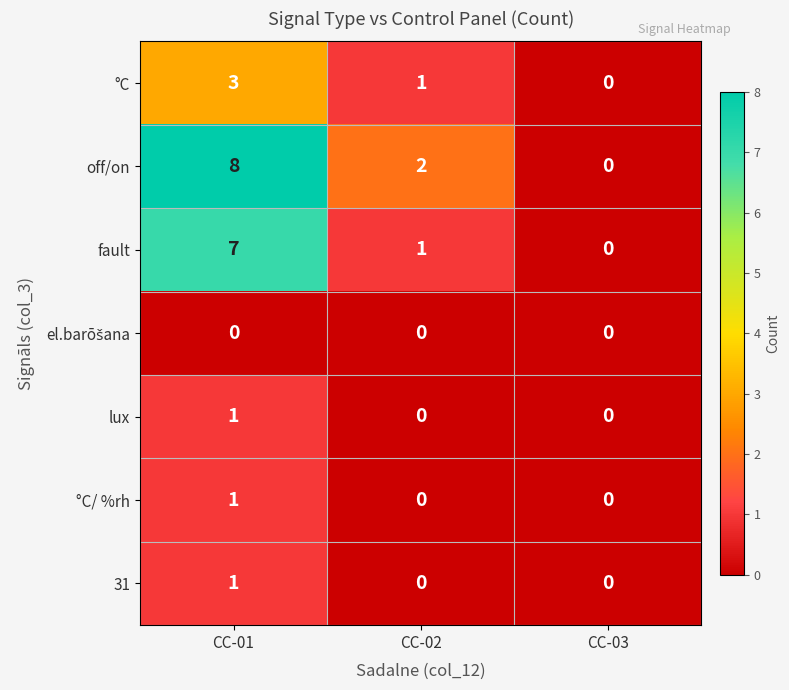

Which series has the largest total across all categories?

off/on